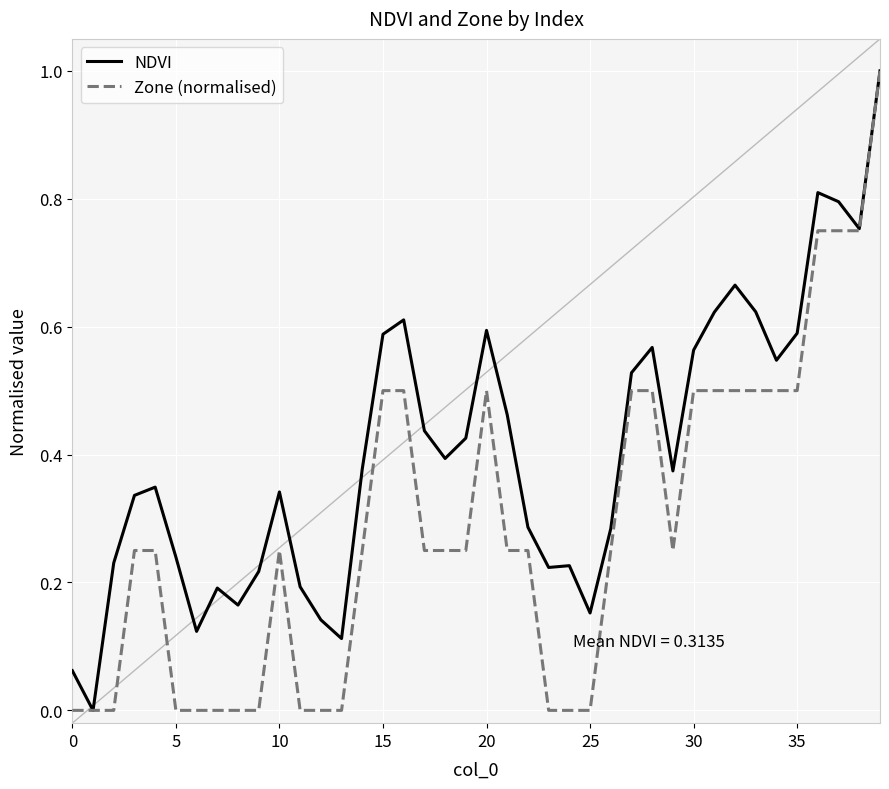

Which series has the largest total across all categories?

NDVI